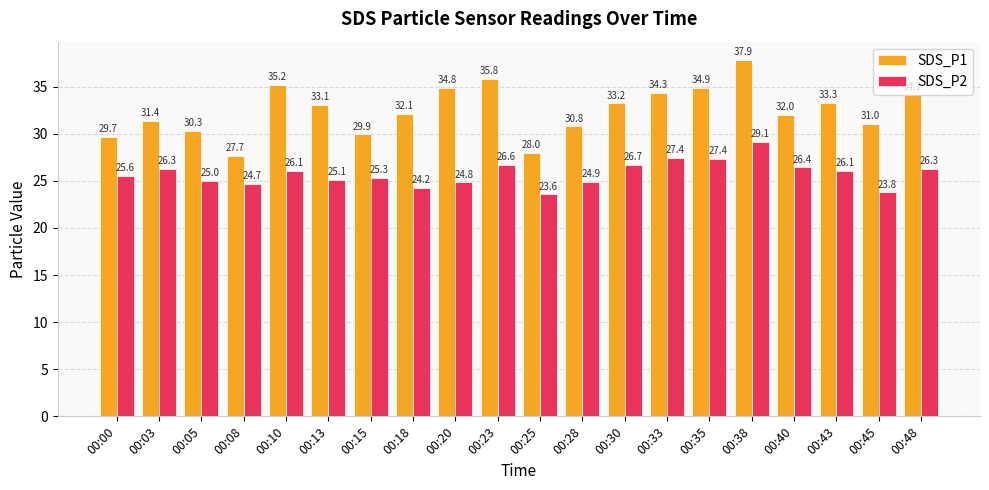

True or false: SDS_P2 has a value of 45.5 at 00:33.

False